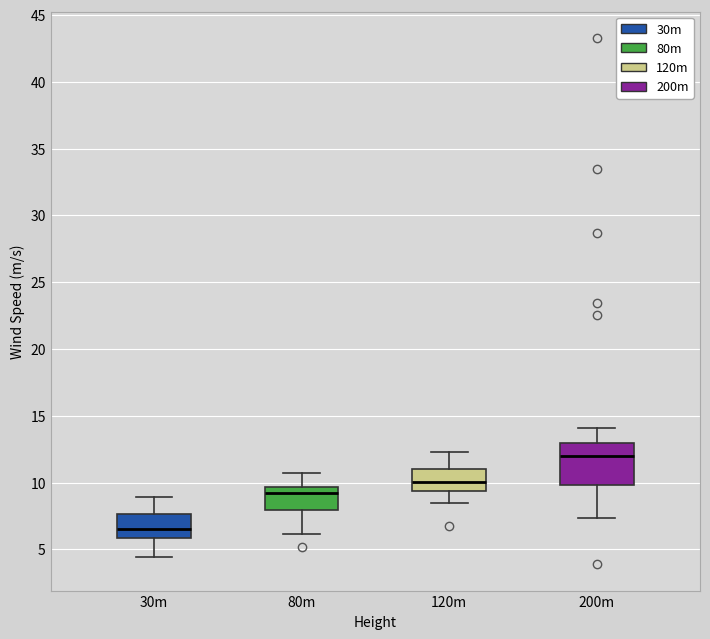

Reading left to right, read every box against the y-axis: the position of its median line, the range the box covers, and the ends of its whiskers. The values are not printed on the chart, so give them approximately, as read against the axis.

30m: median 6.5, box 6.0 to 7.5, whiskers 4.5 to 9.0
80m: median 9.0, box 8.0 to 9.5, whiskers 6.0 to 10.5
120m: median 10.0, box 9.5 to 11.0, whiskers 8.5 to 12.5
200m: median 12.0, box 10.0 to 13.0, whiskers 7.5 to 14.0